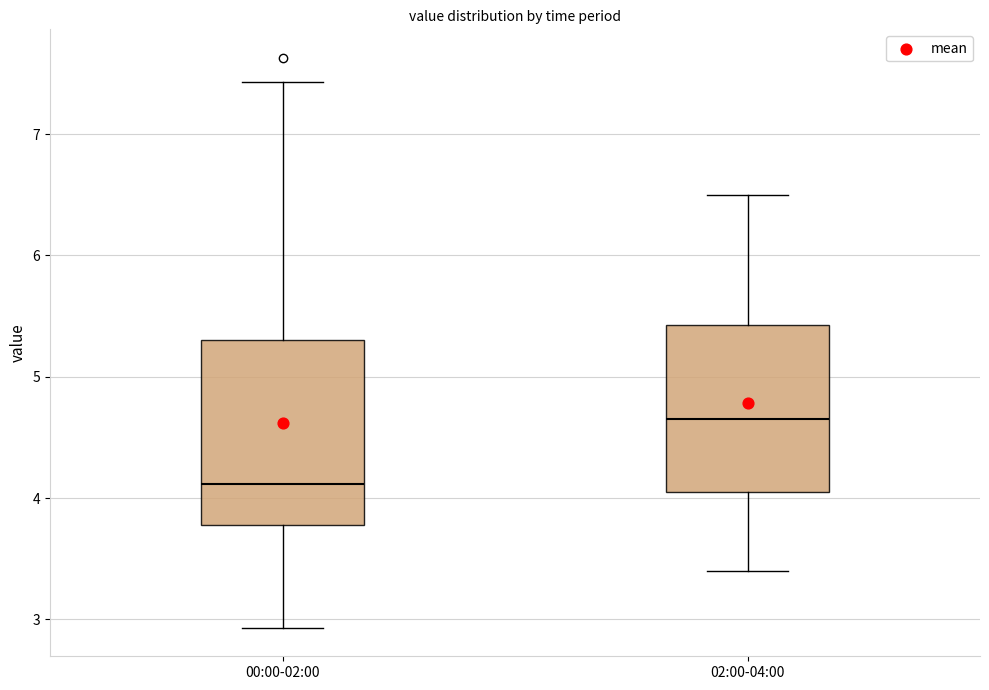

Reading left to right, read every box against the y-axis: the position of its median line, the range the box covers, and the ends of its whiskers. The values are not printed on the chart, so give them approximately, as read against the axis.

00:00-02:00: median 4.1, box 3.8 to 5.3, whiskers 2.9 to 7.4
02:00-04:00: median 4.7, box 4.1 to 5.4, whiskers 3.4 to 6.5